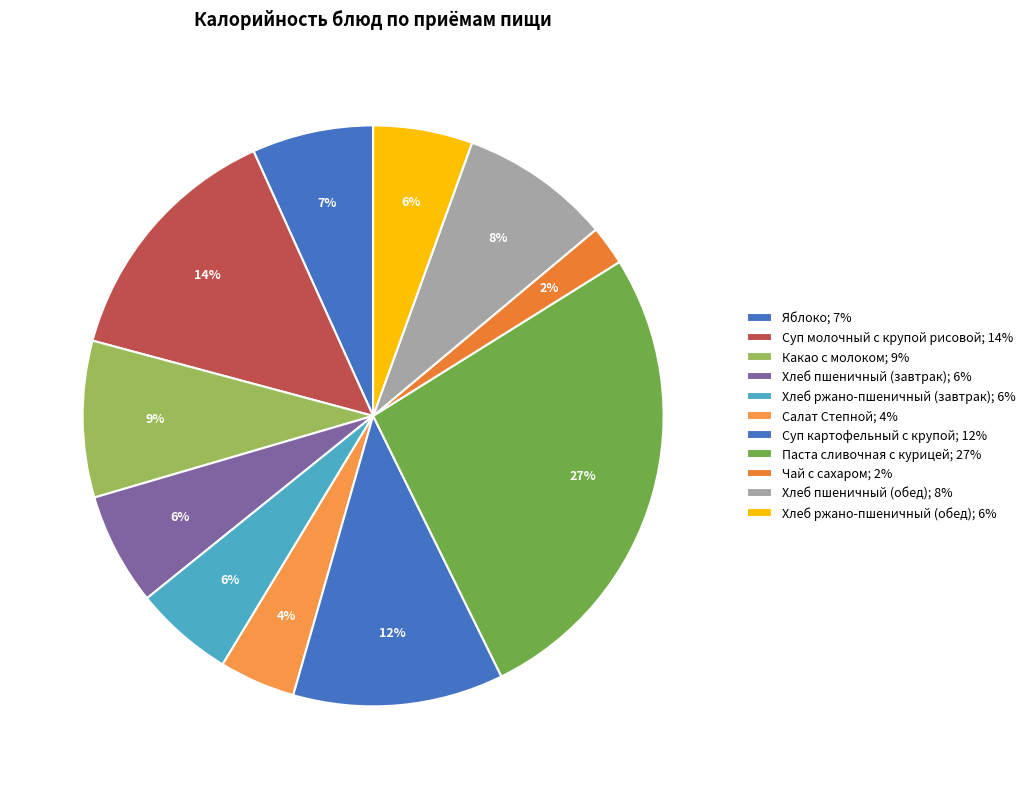

How many slices are in this pie chart?

11